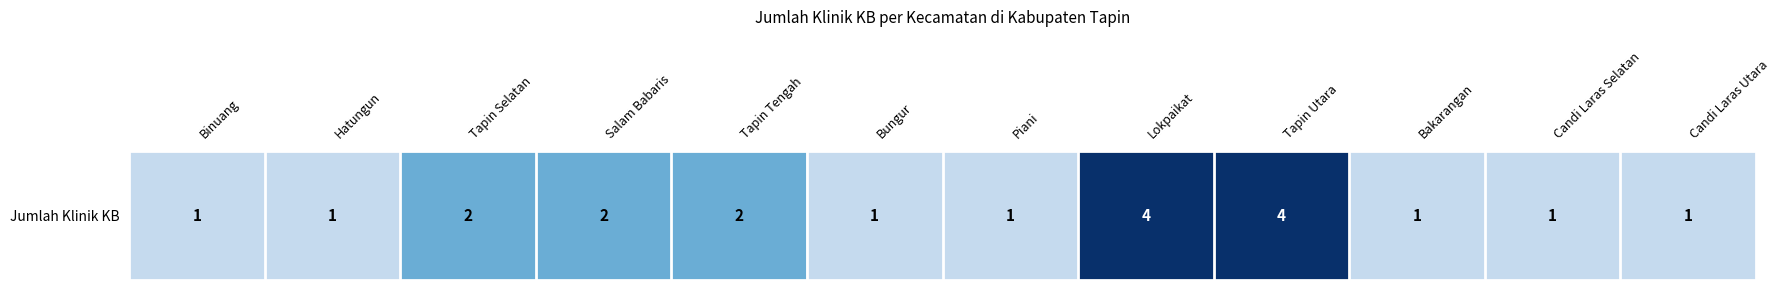

What is the average value?

2